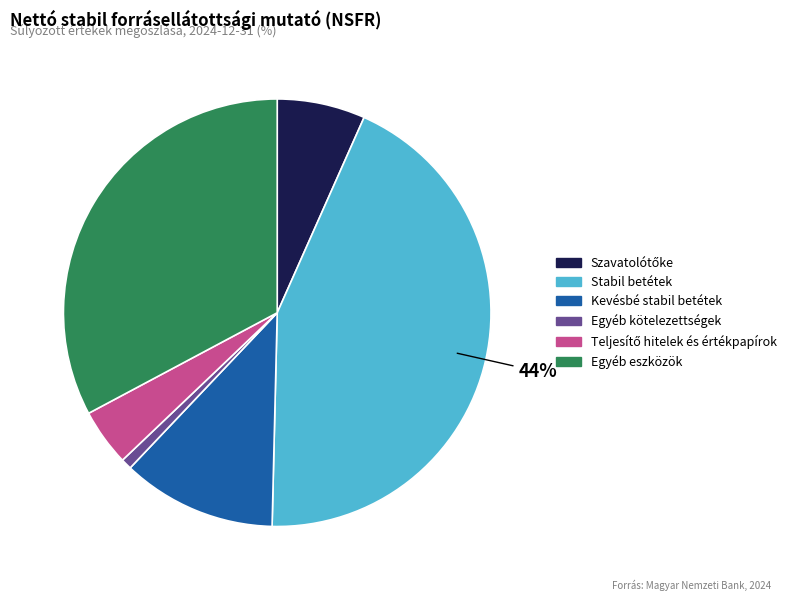

Count the number of slices in the pie.

6